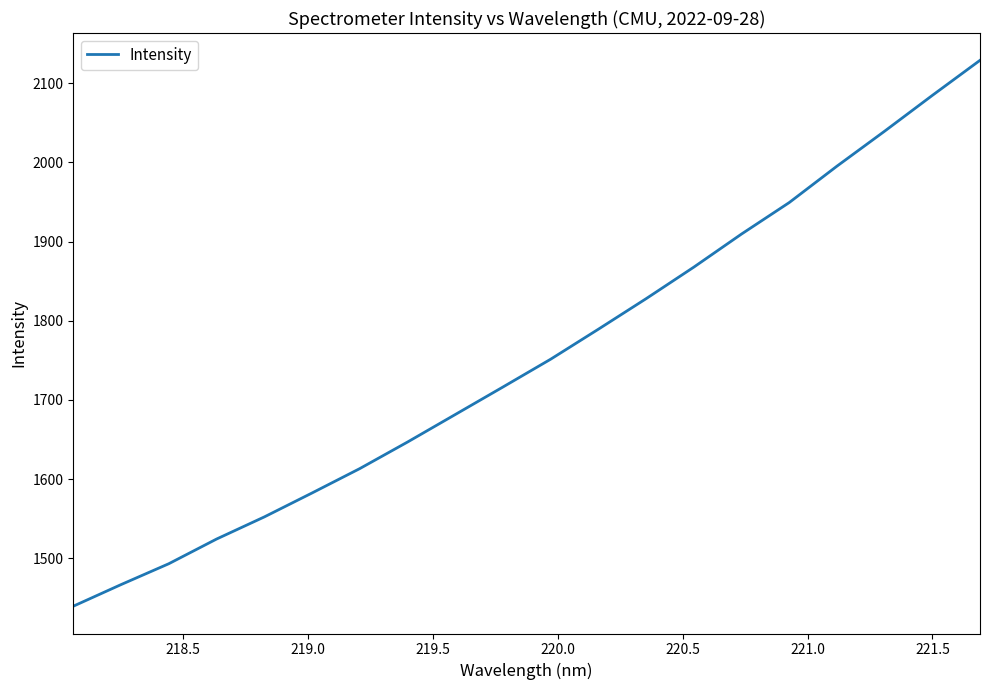

True or false: there are more than 2 points higher than both neighbors.

False